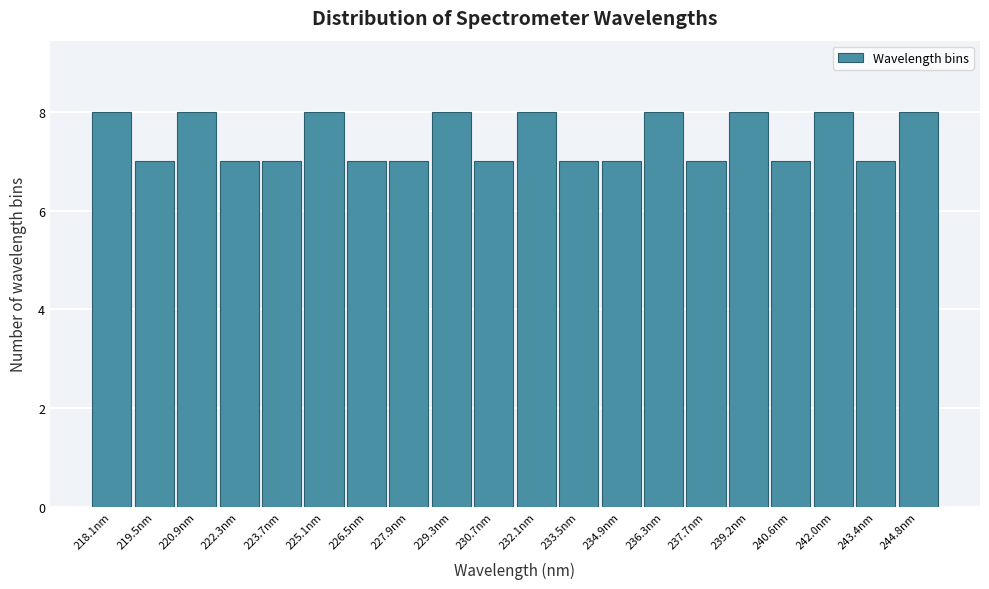

Reading left to right, list all the values displayed in this chart.

8	7	8	7	7	8	7	7	8	7	8	7	7	8	7	8	7	8	7	8